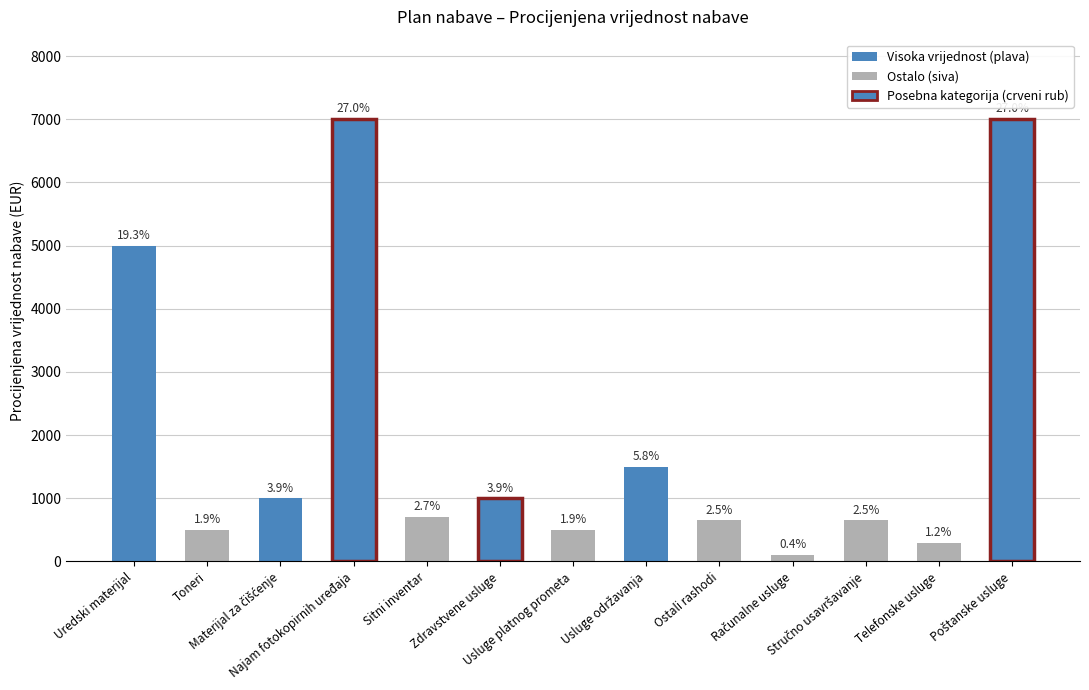

What position from the left is Telefonske usluge?

12